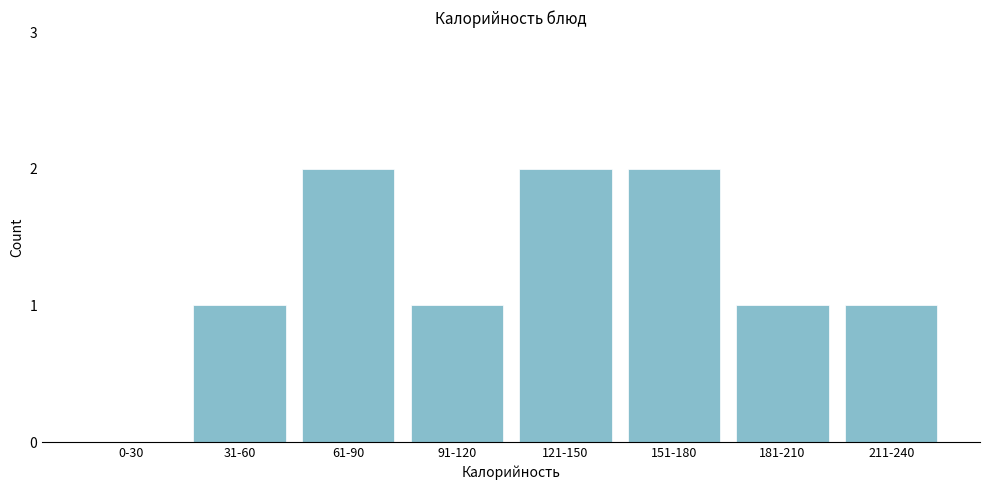

Reading left to right, list all the values displayed in this chart.

0-30=0	31-60=1	61-90=2	91-120=1	121-150=2	151-180=2	181-210=1	211-240=1